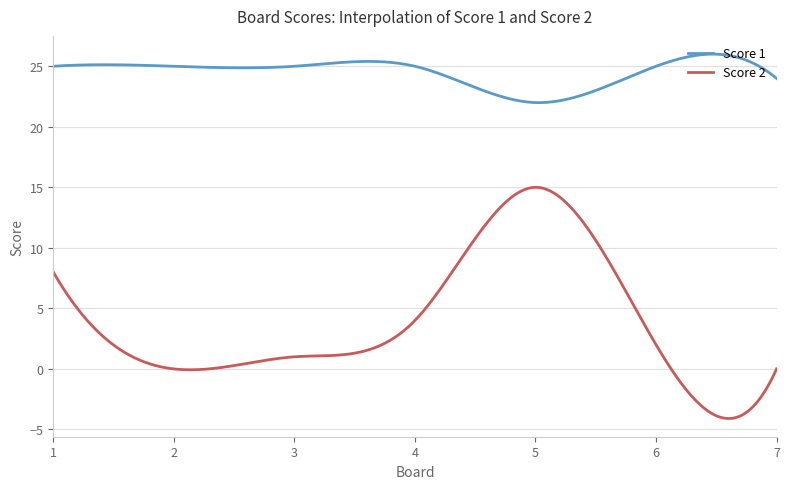

What is the difference between the maximum and minimum values in the Score 2 series?

19.1